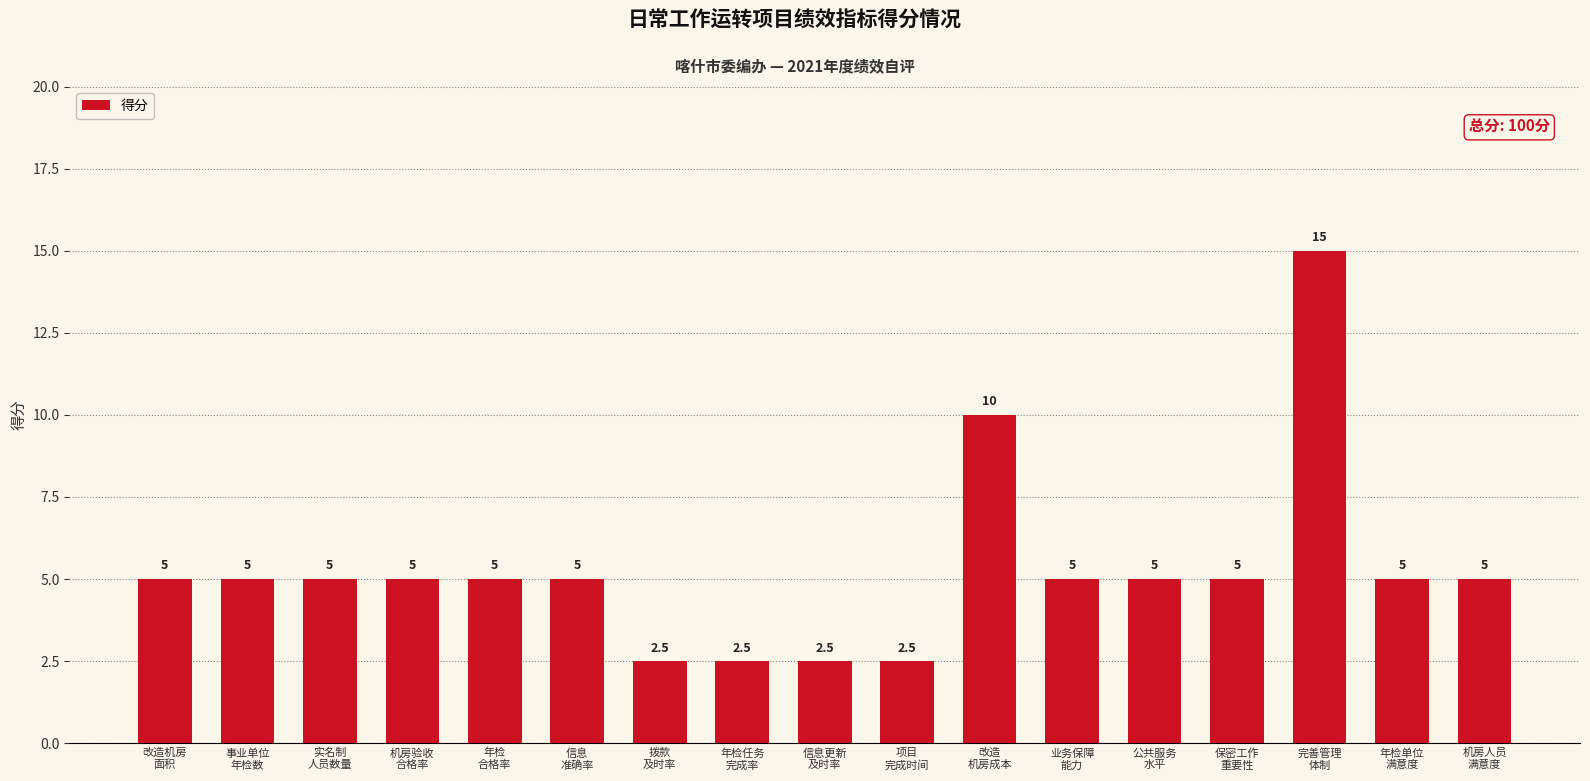

What is the maximum value shown in the chart?

15.0